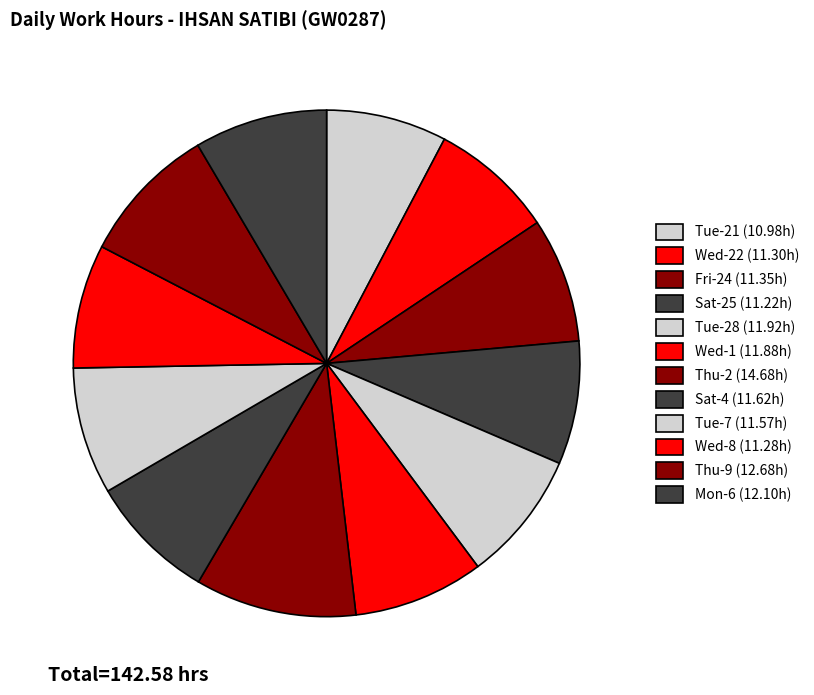

Which category has the biggest portion of the pie?

Thu-2